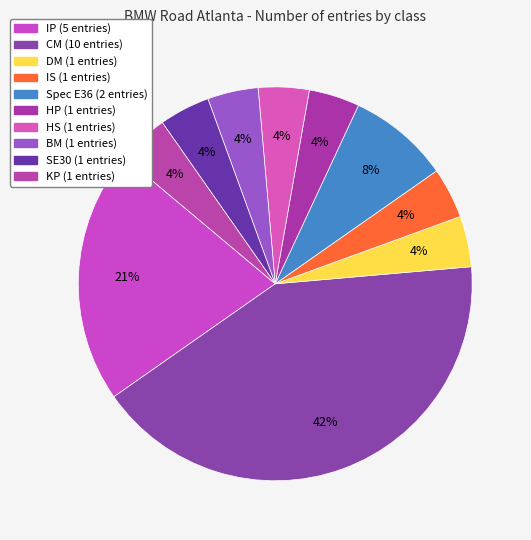

How many slices are in this pie chart?

10